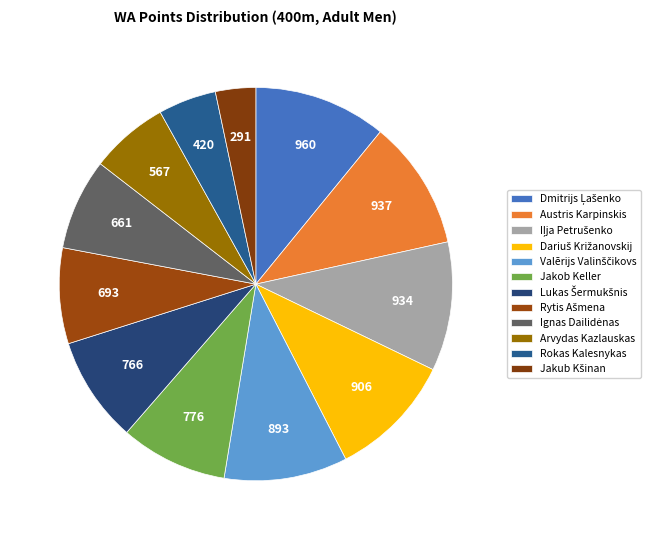

How many slices are in this pie chart?

12